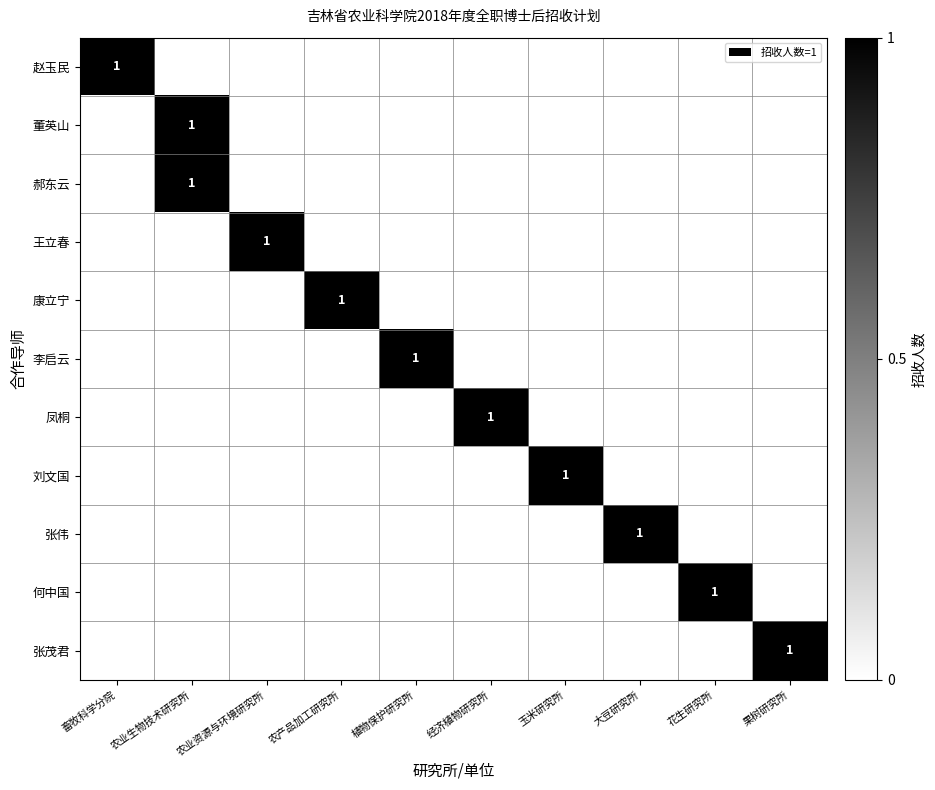

The value of 郝东云 at 农业生物技术研究所 is 1. True or false?

True